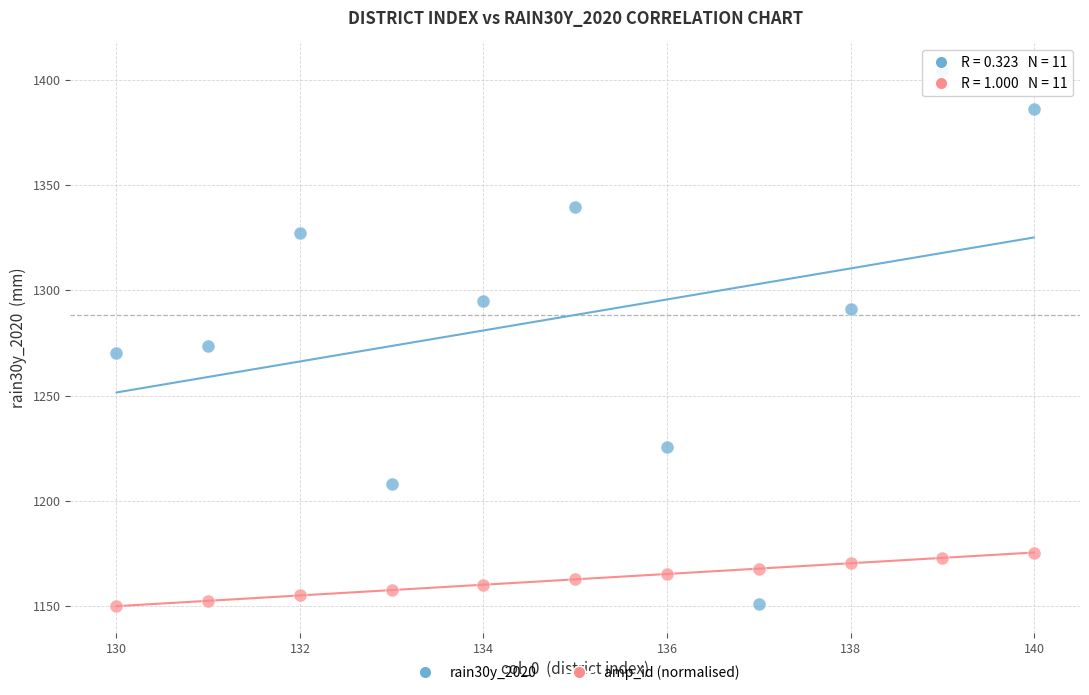

Which series has the widest spread of Y values?

rain30y_2020